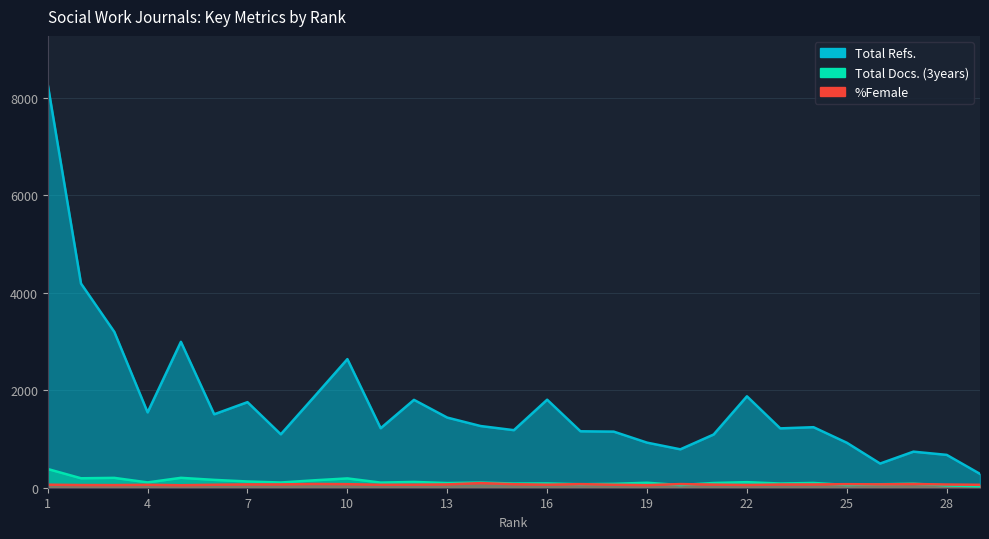

Where does the %Female series first go above 66?

7